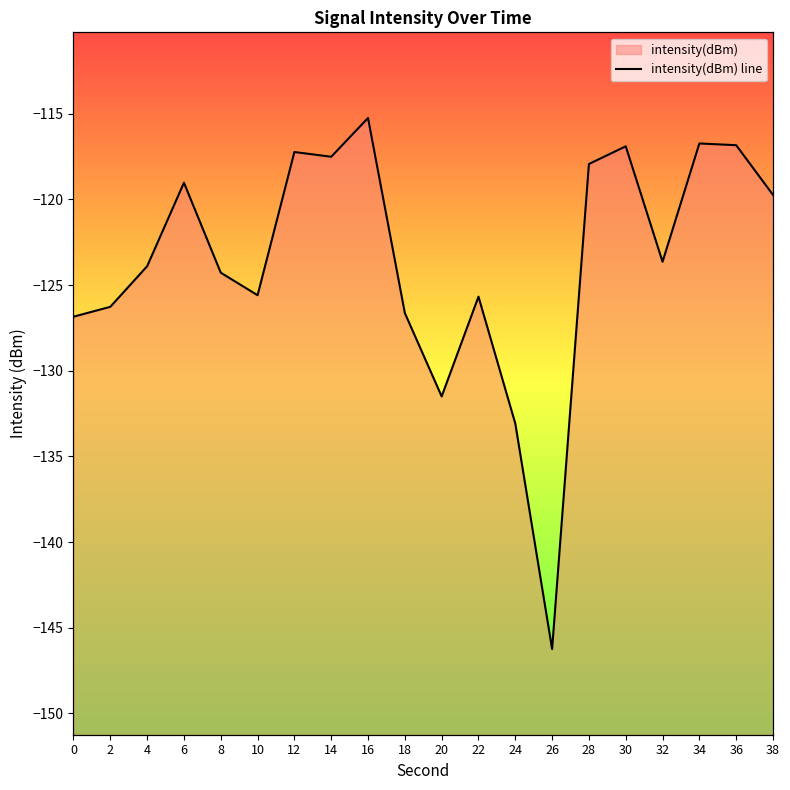

What is the minimum value shown in the chart?

-146.2